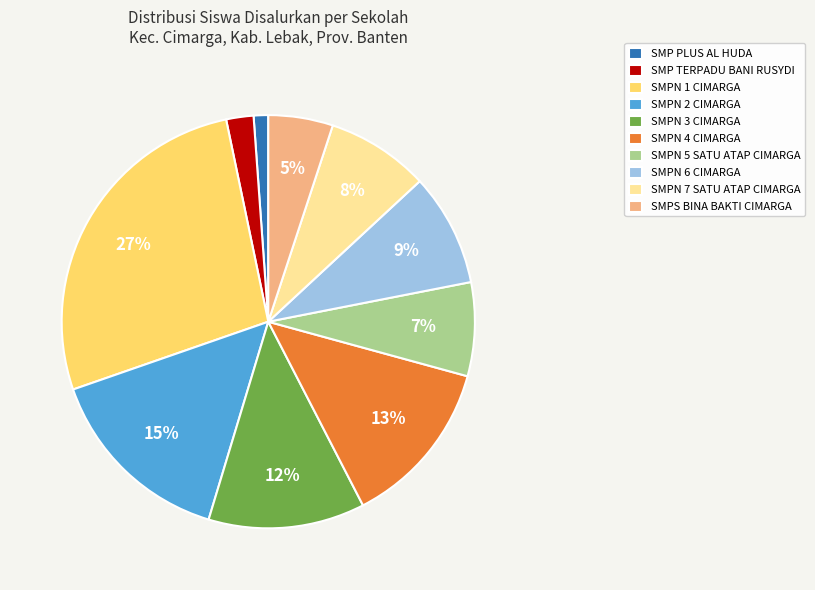

To the nearest percent, what portion does SMPS BINA BAKTI CIMARGA represent?

5%